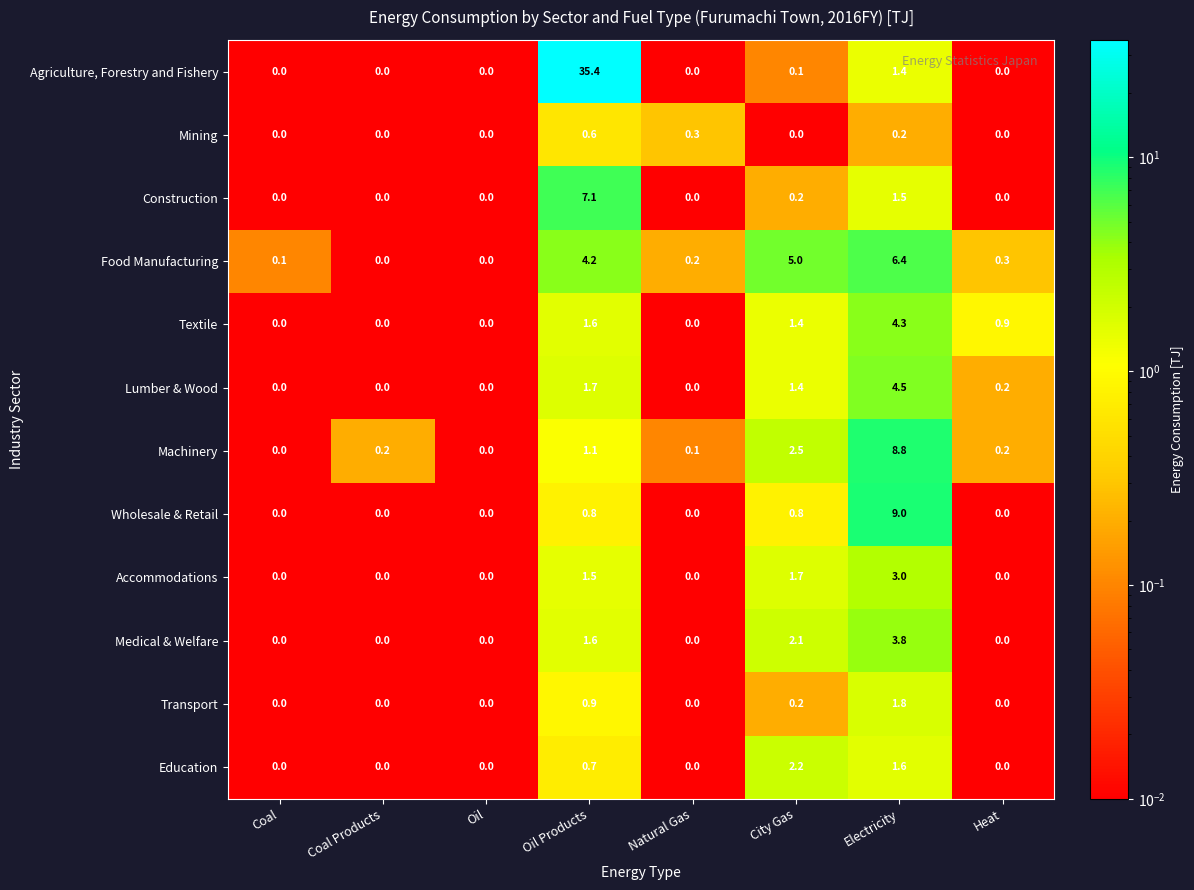

Which series has the largest range (max minus min)?

Agriculture, Forestry and Fishery